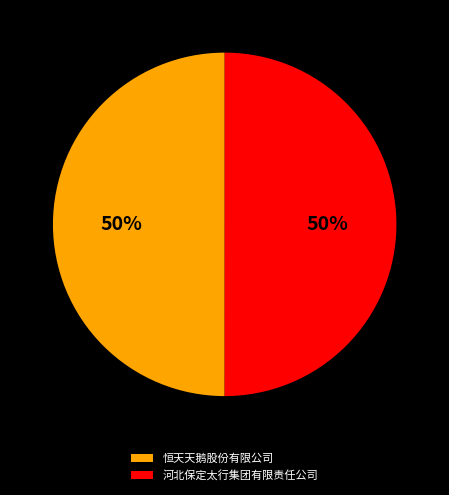

What percentage is the 河北保定太行集团有限责任公司 slice, to the nearest percent?

50%